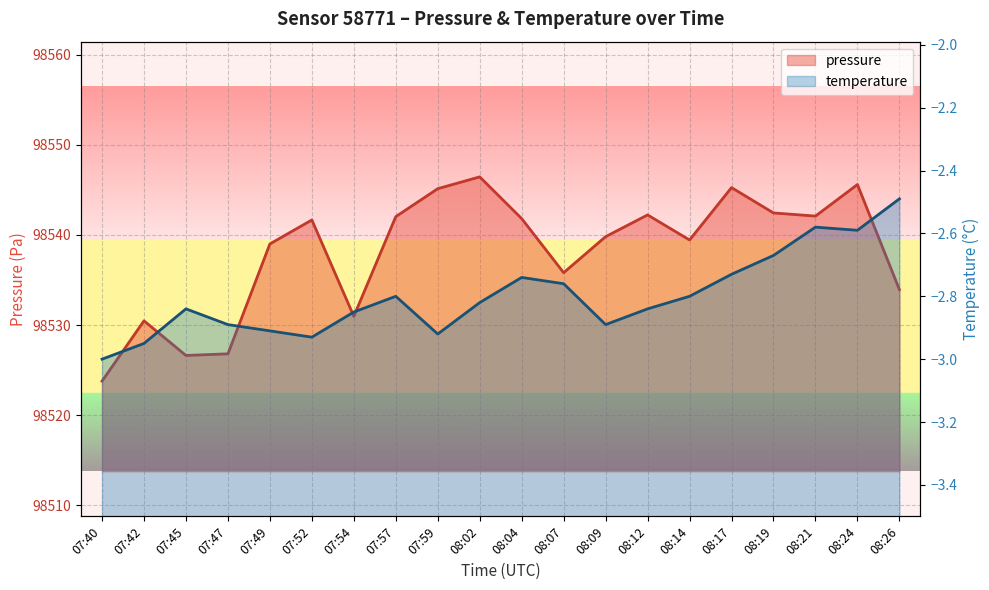

What is the difference between the maximum and minimum values in the pressure series?

22.7